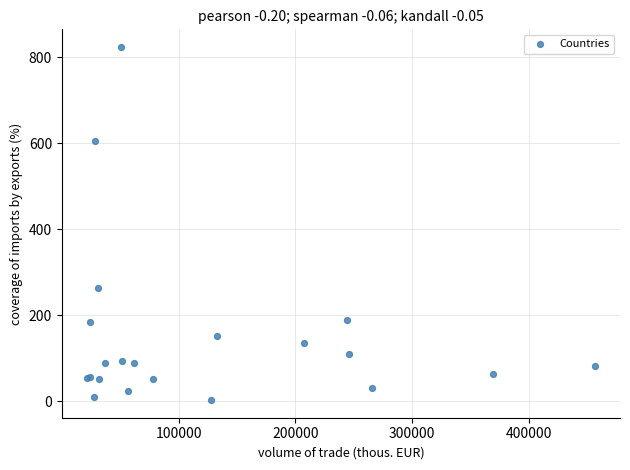

What Y value in the scatter plot is closest to 413?

263.2